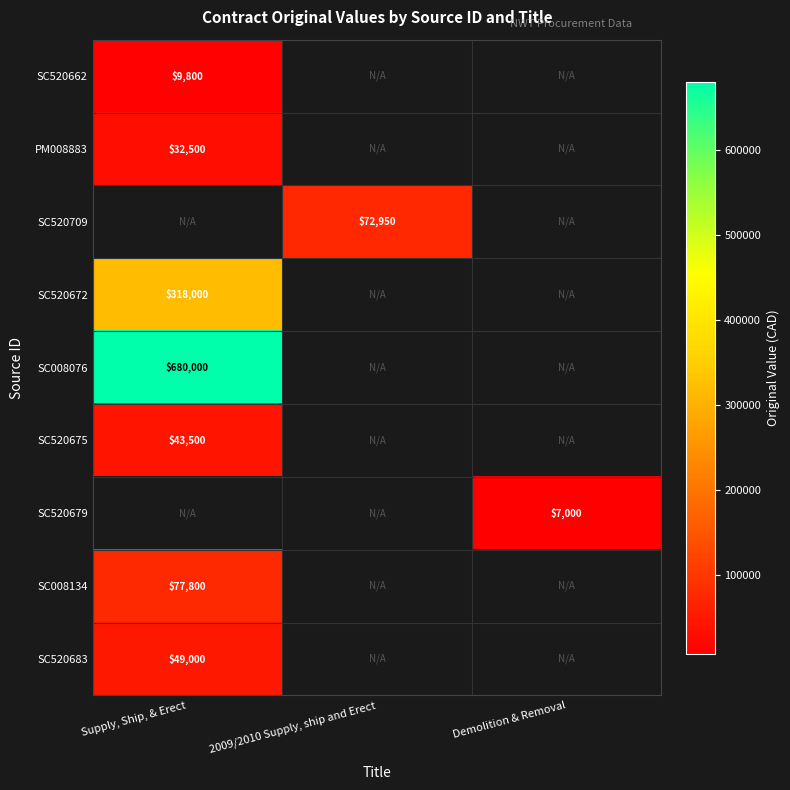

The SC520662 series shows 9800 at Supply, Ship, & Erect. True or false?

True